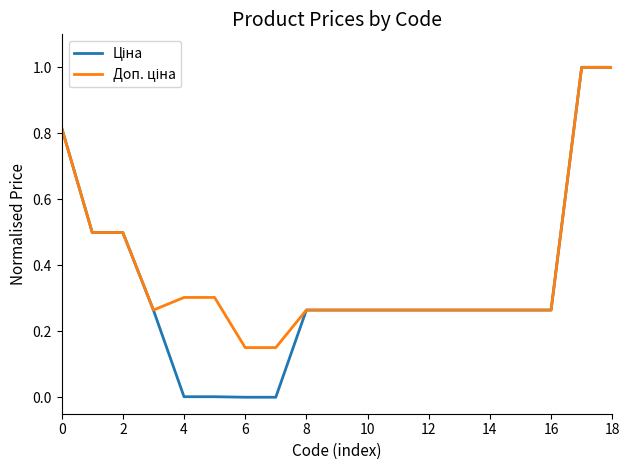

What is the greatest value displayed?

1.0